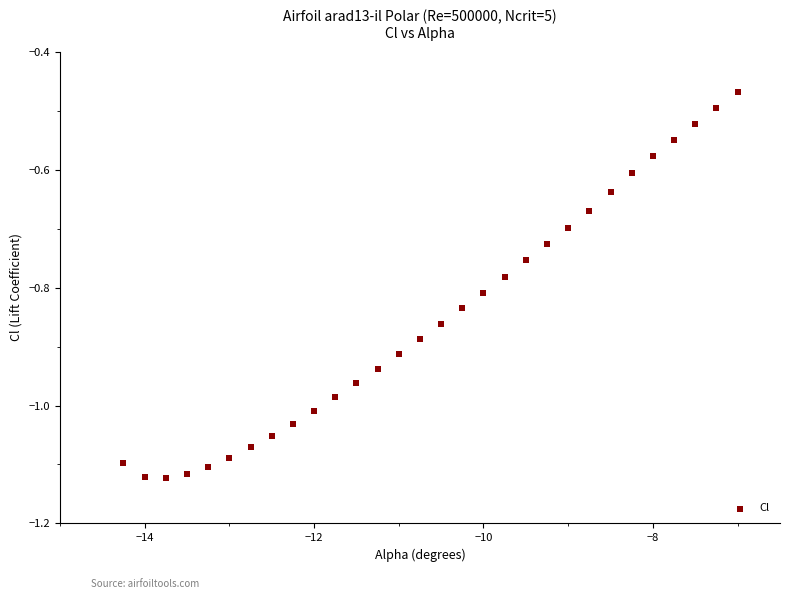

What is the range of X values (max minus min)?

7.2